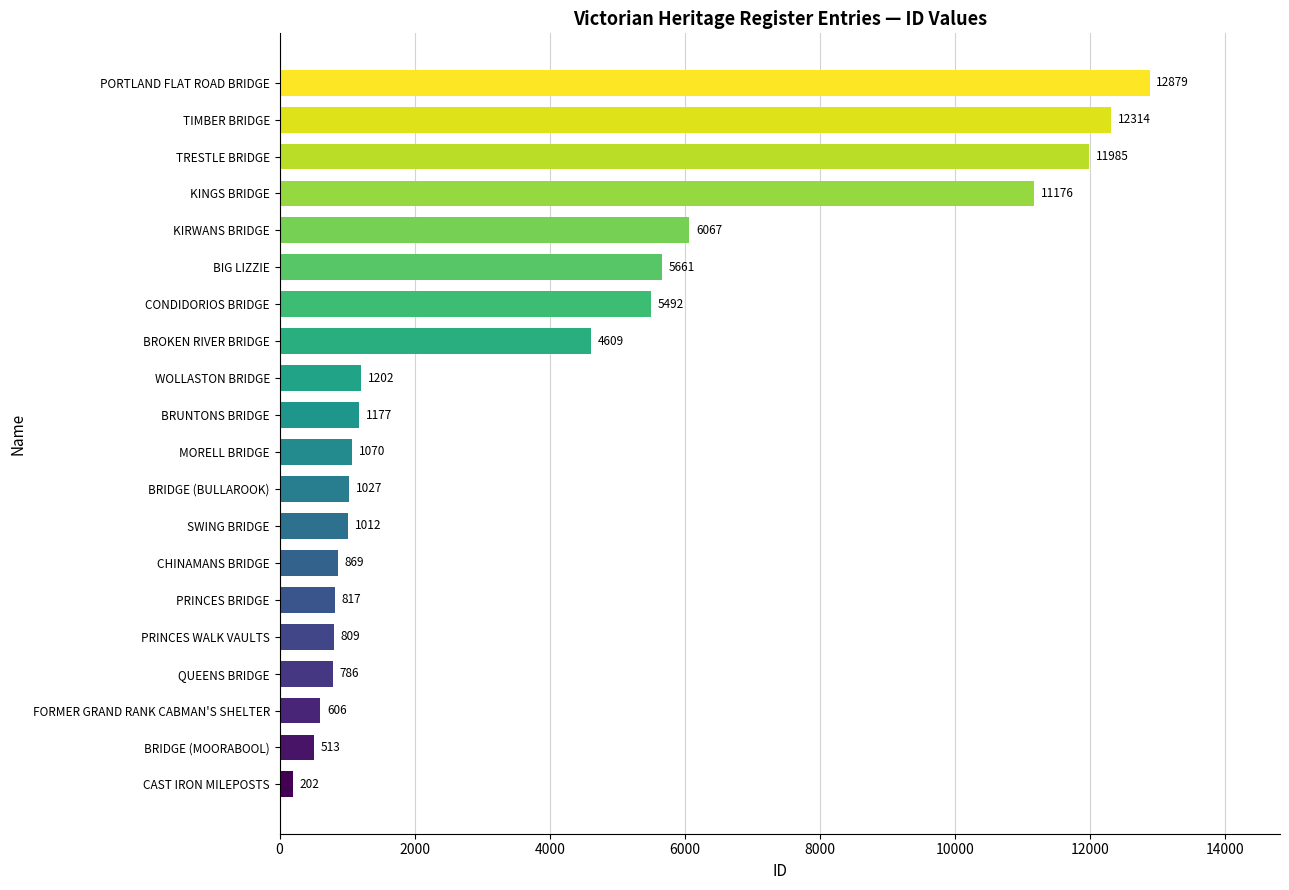

List the labels in order of value, largest first.

PORTLAND FLAT ROAD BRIDGE, TIMBER BRIDGE, TRESTLE BRIDGE, KINGS BRIDGE, KIRWANS BRIDGE, BIG LIZZIE, CONDIDORIOS BRIDGE, BROKEN RIVER BRIDGE, WOLLASTON BRIDGE, BRUNTONS BRIDGE, MORELL BRIDGE, BRIDGE (BULLAROOK), SWING BRIDGE, CHINAMANS BRIDGE, PRINCES BRIDGE, PRINCES WALK VAULTS, QUEENS BRIDGE, FORMER GRAND RANK CABMAN'S SHELTER, BRIDGE (MOORABOOL), CAST IRON MILEPOSTS